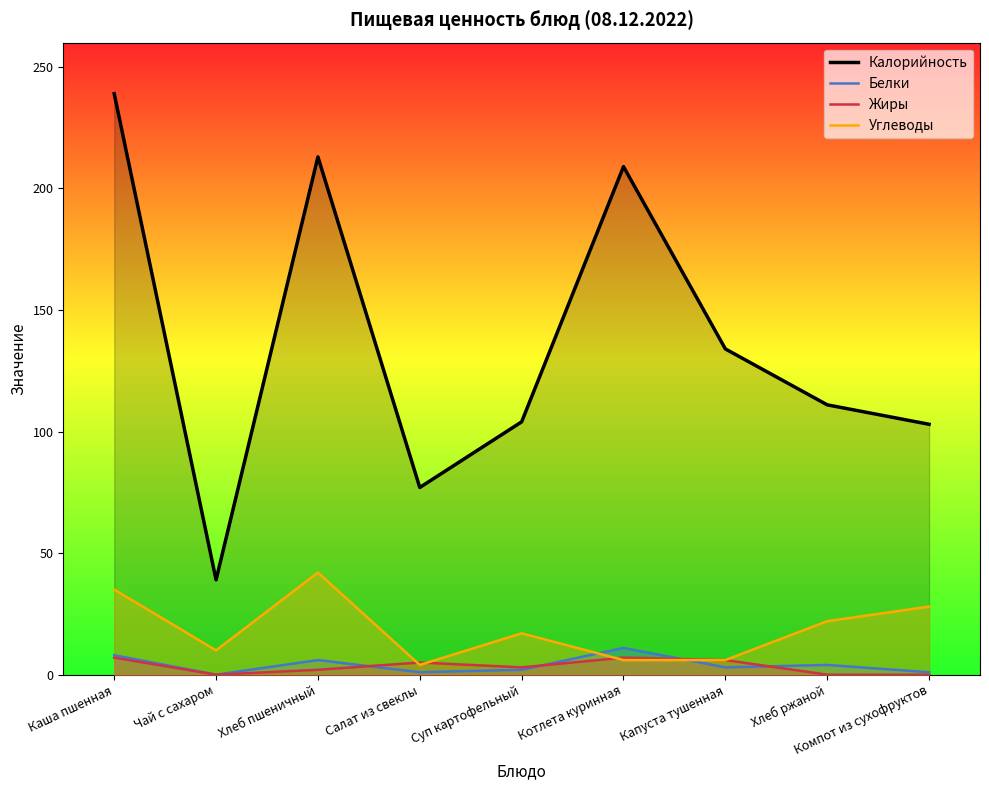

At which category is the sum across all series the highest?

Каша пшенная